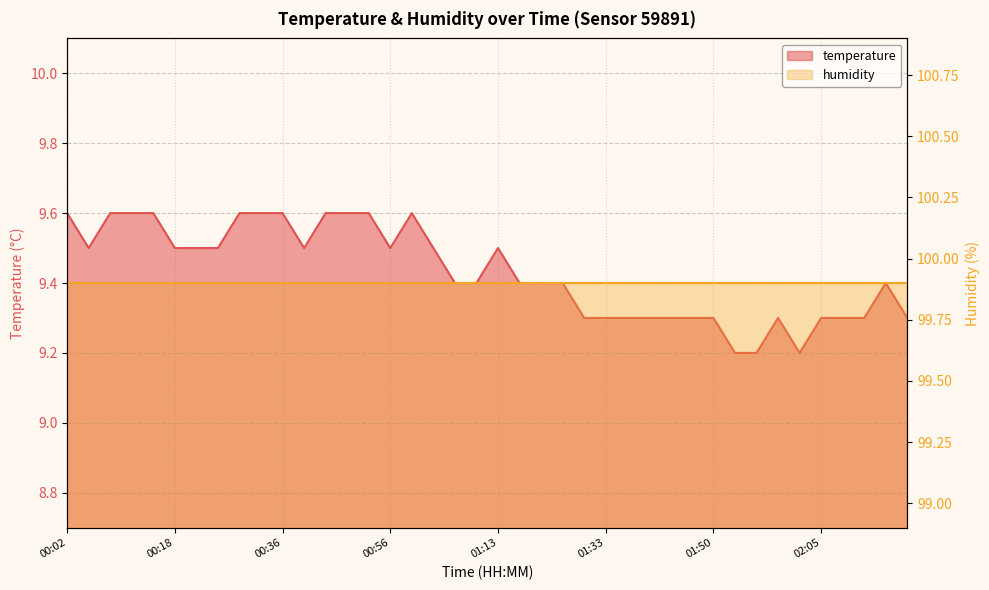

Does the chart display data point markers on the line(s)?

No